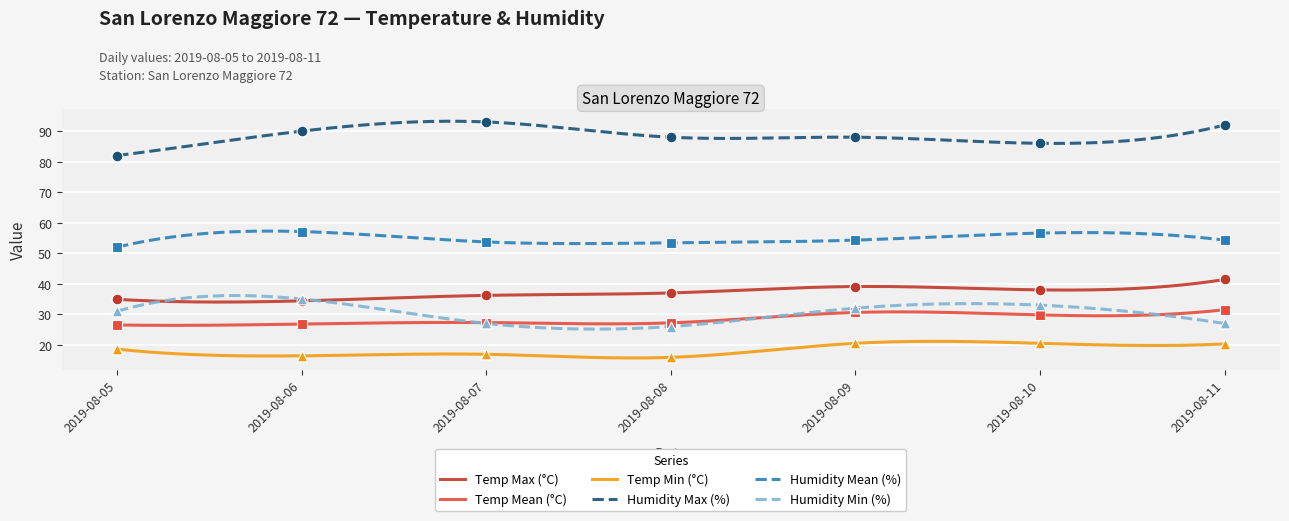

Which series has the widest spread of Y values?

Humidity Max (%)